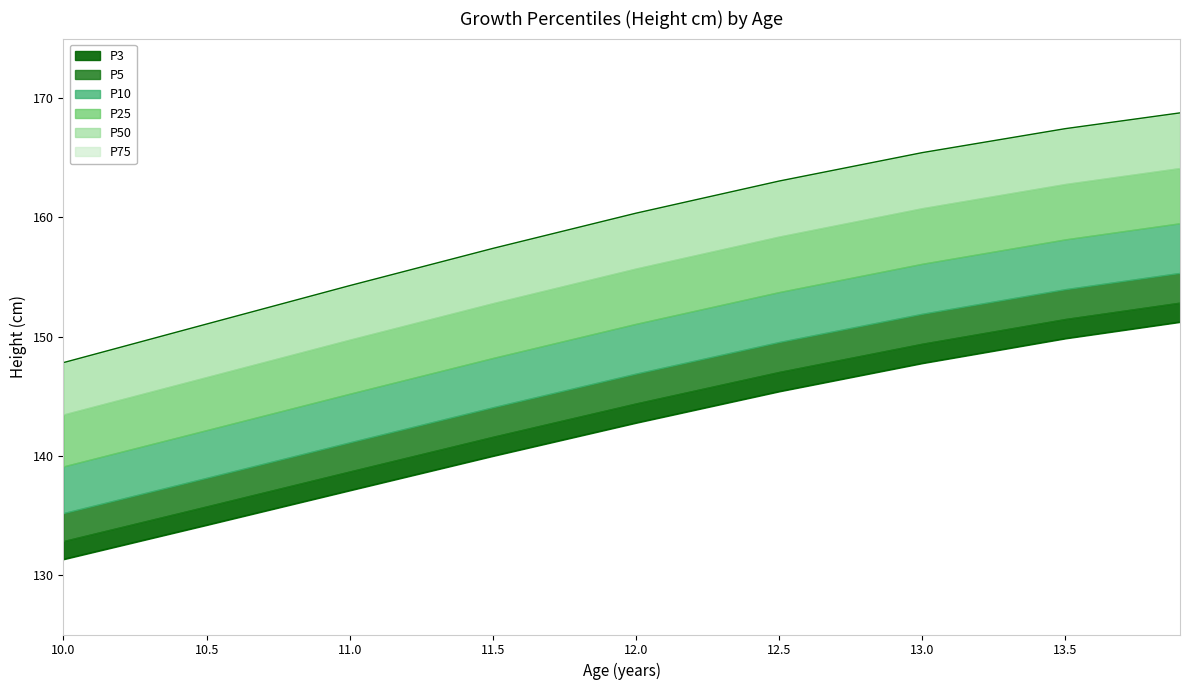

What is the minimum value shown in the chart?

131.3